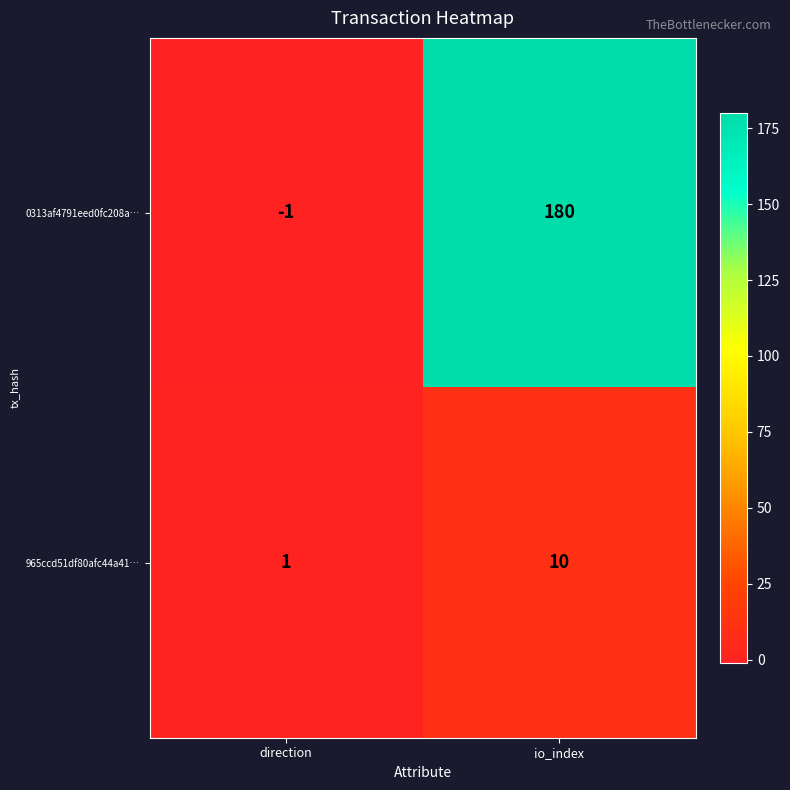

Rank the series by their average value, from lowest to highest.

965ccd51df80afc44a41…, 0313af4791eed0fc208a…